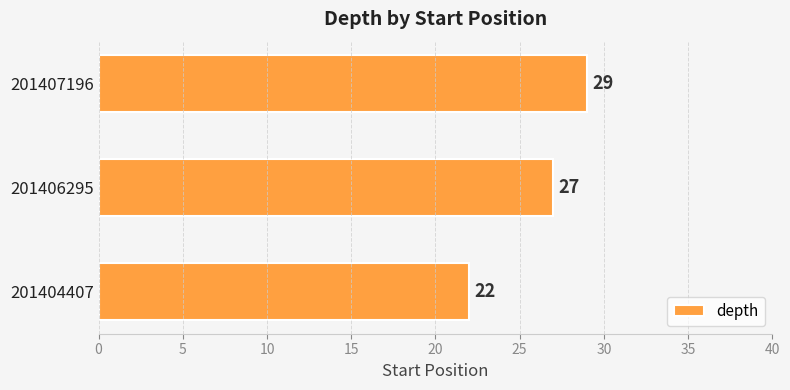

The value at 201404407 is 22. True or false?

True